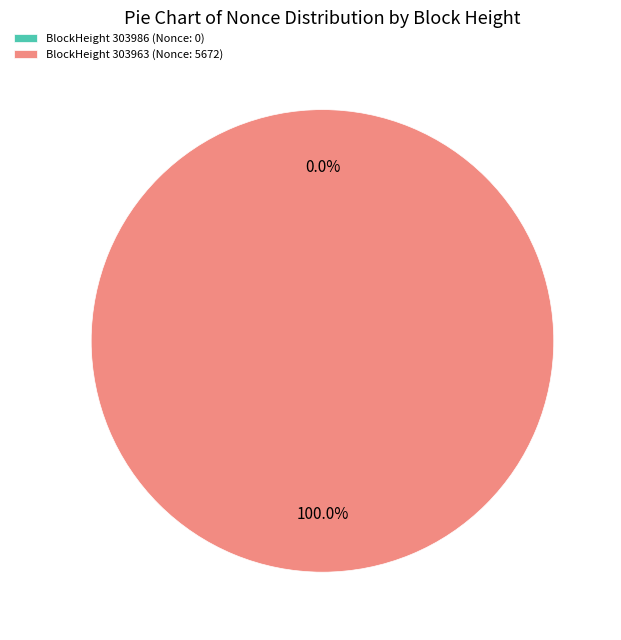

How many segments does this pie chart have?

2